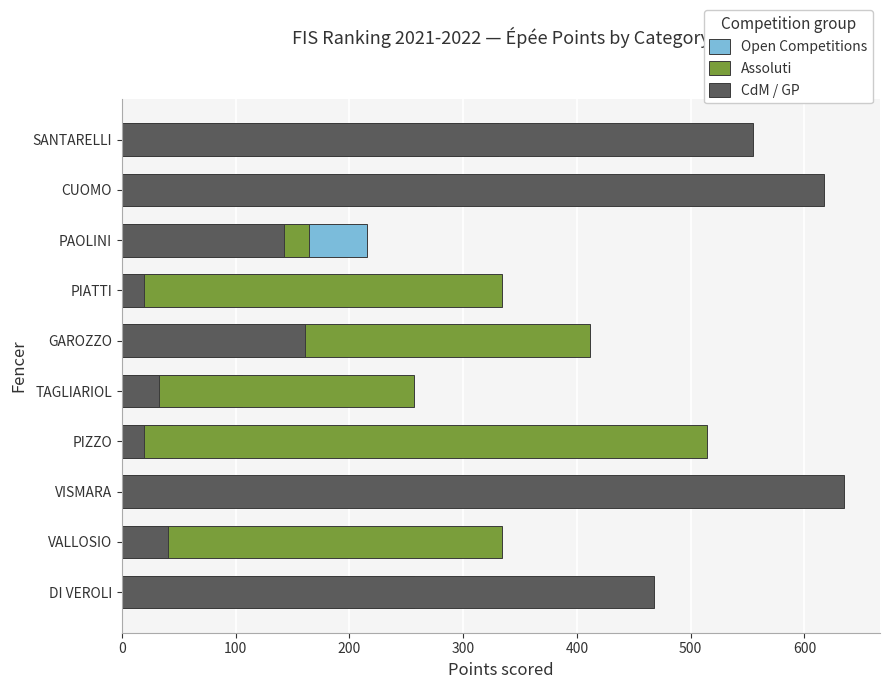

The value of Open Competitions at GAROZZO is 62.4. True or false?

False